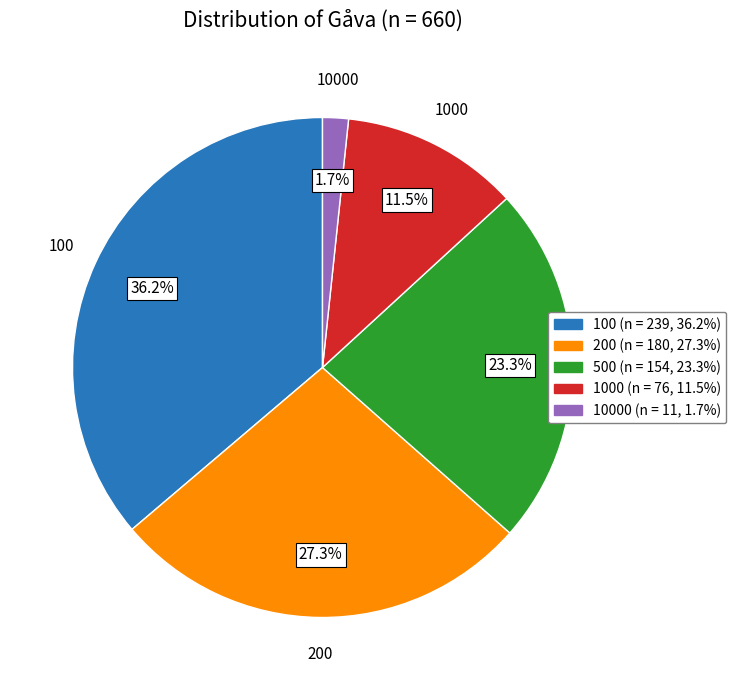

Which category has the smallest portion of the pie?

10000